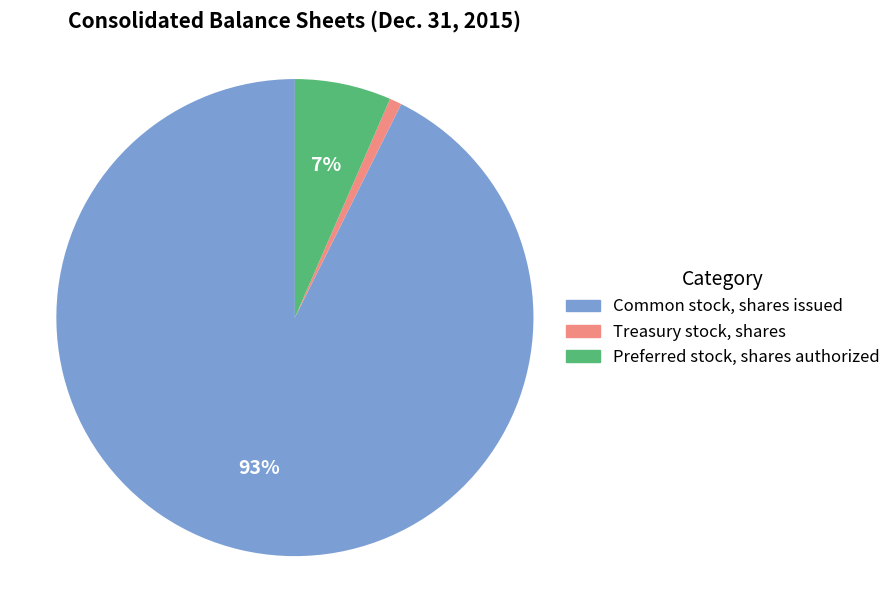

Which has a higher value, Preferred stock, shares authorized or Common stock, shares issued?

Common stock, shares issued